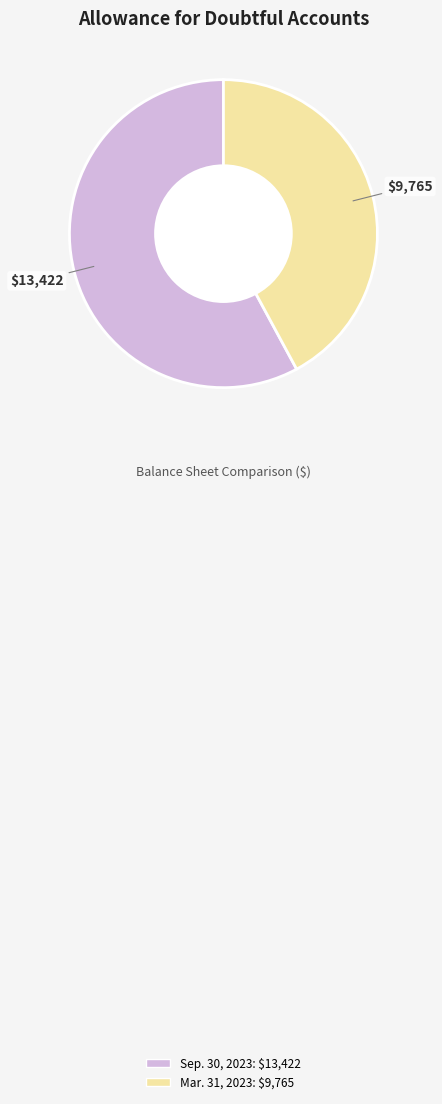

Is there a majority slice in this chart?

Yes